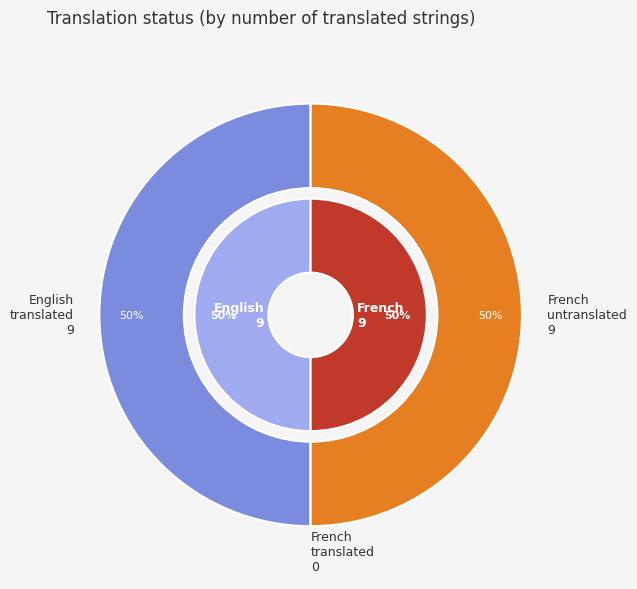

To the nearest percent, what is the combined percentage of English and French?

100%